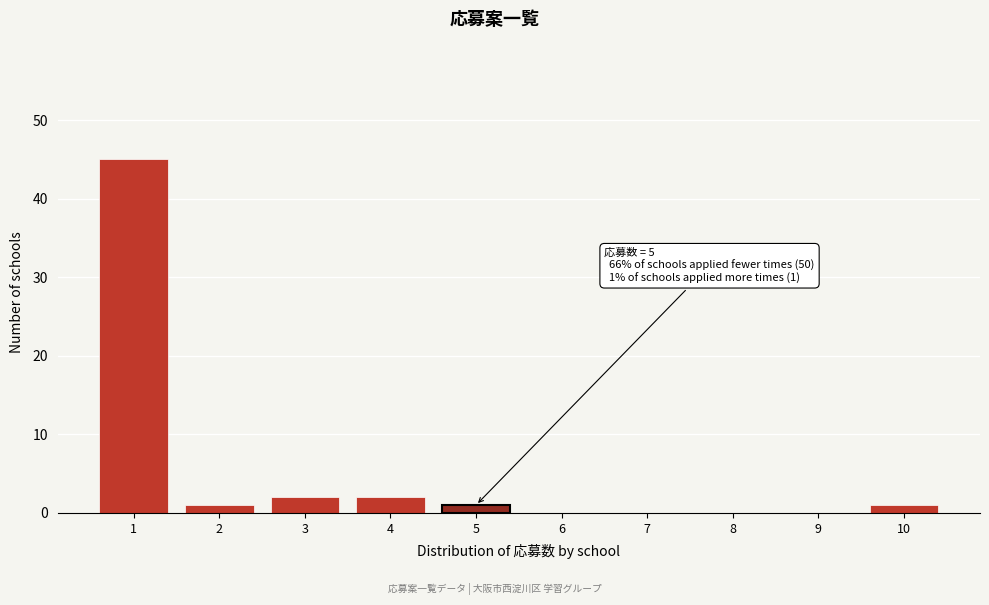

Reading left to right, transcribe all the data shown in this chart.

1=45	2=1	3=2	4=2	5=1	6=0	7=0	8=0	9=0	10=1